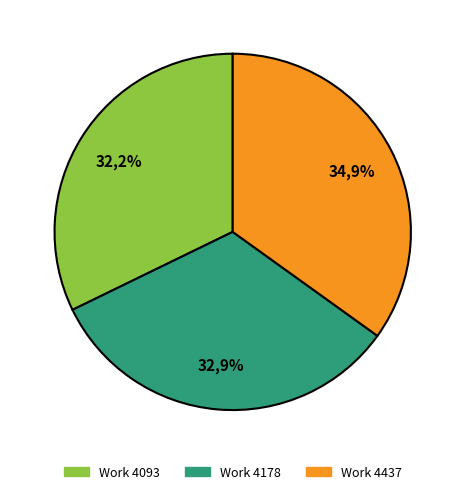

The Work 4093 slice represents 32% of the pie. True or false?

True